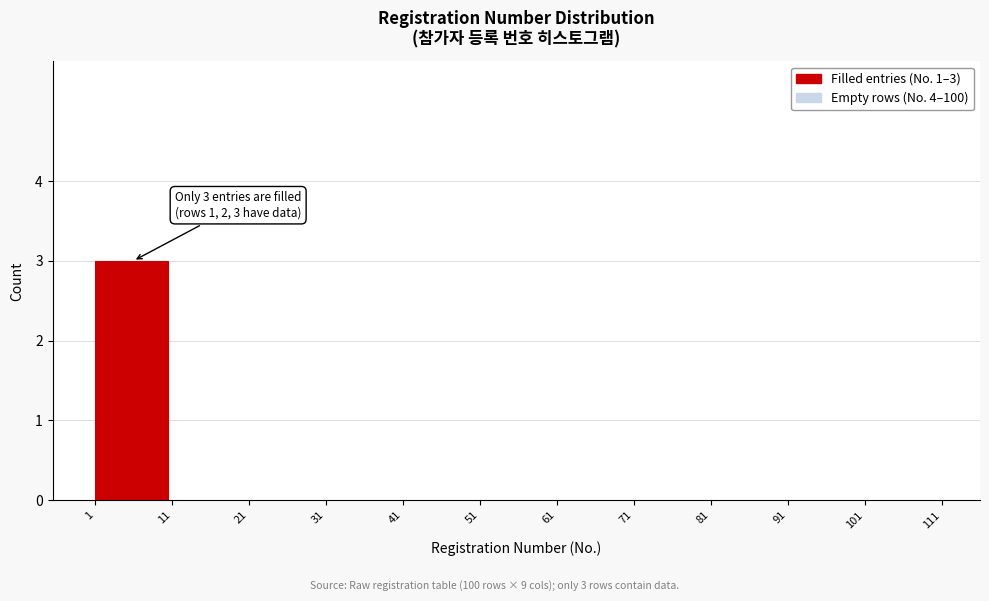

Over which range of the x-axis is the bar tallest?

1 to 11